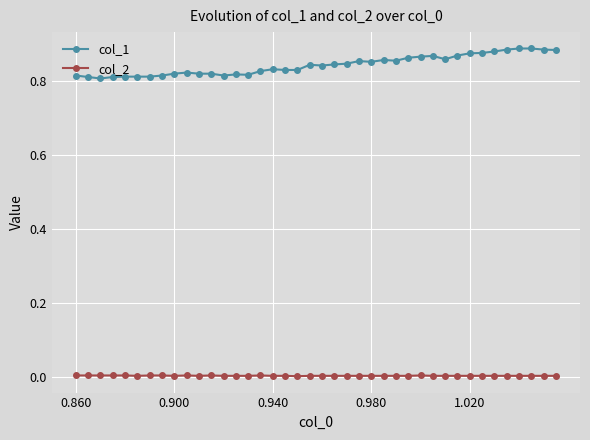

True or false: col_1 and col_2 intersect in this chart.

False